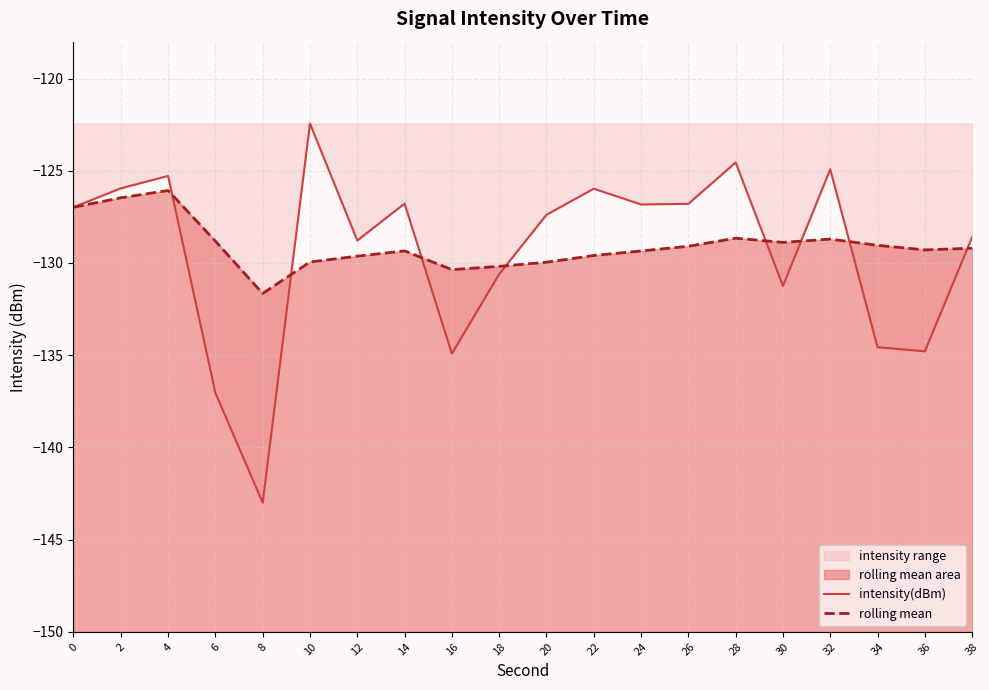

Where do intensity(dBm) and rolling mean first cross each other?

4 and 6